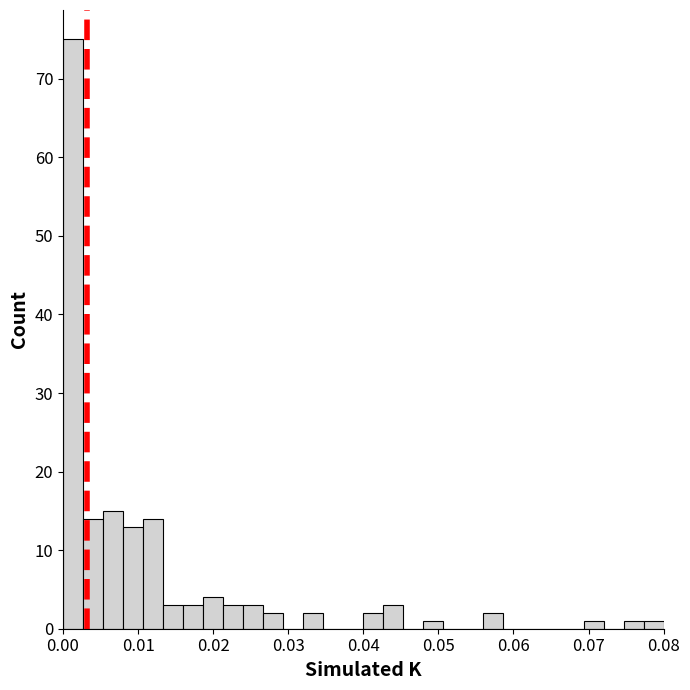

Around what value on the x-axis is the tallest bar? Give the approximate position of its centre, as read against the axis.

0.001